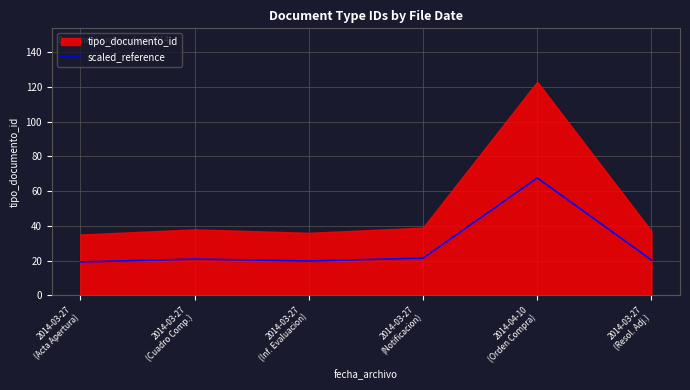

Which category has the lowest value across all series?

2014-03-27
(Acta Apertura)